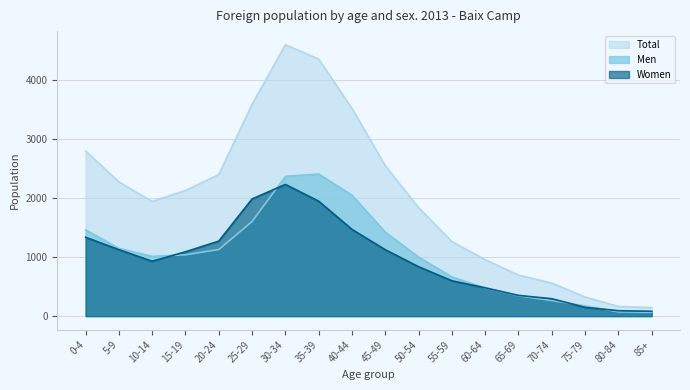

What is the total value across all series at 60-64?

1912